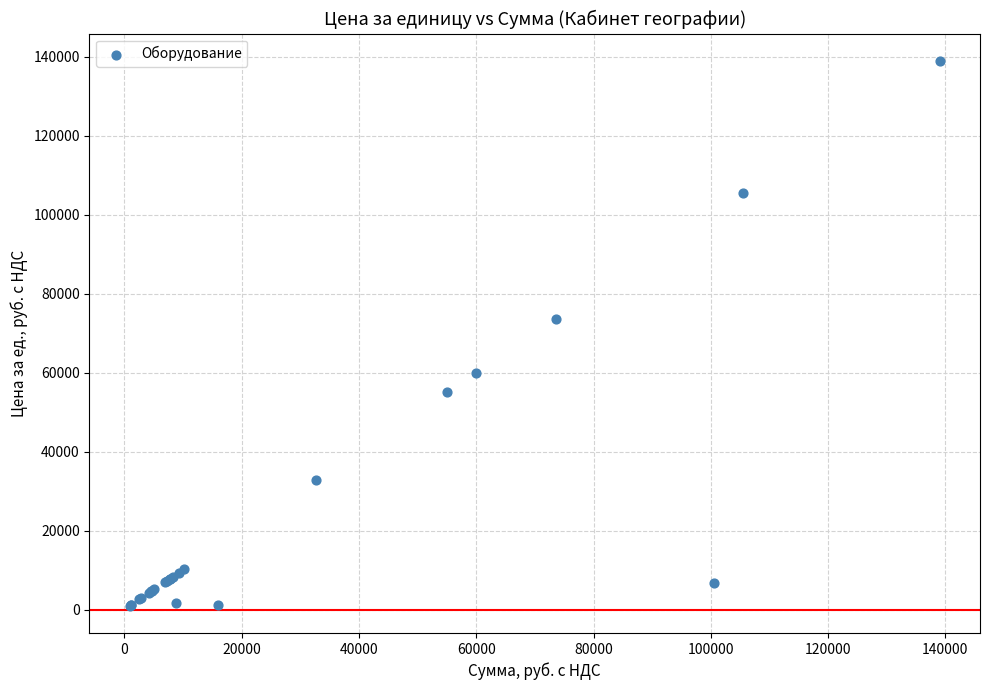

What Y value in the scatter plot is closest to 69975?

73600